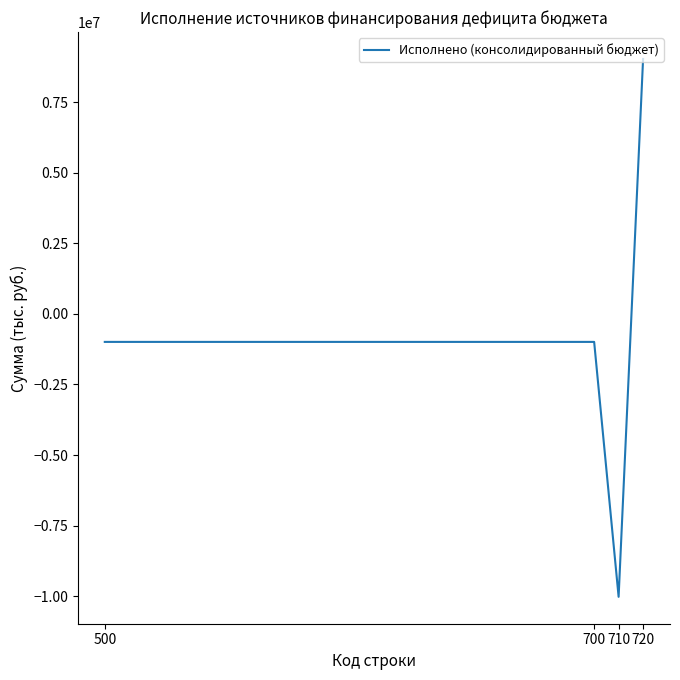

Where is the first local minimum?

710